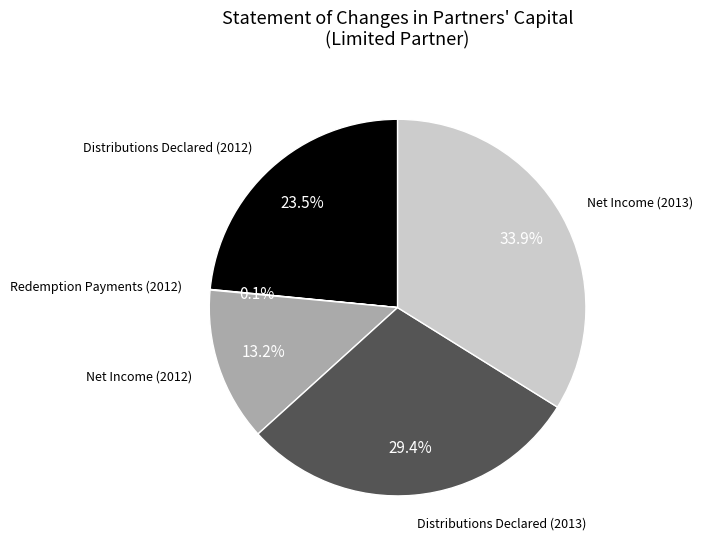

Is there a majority slice in this chart?

No